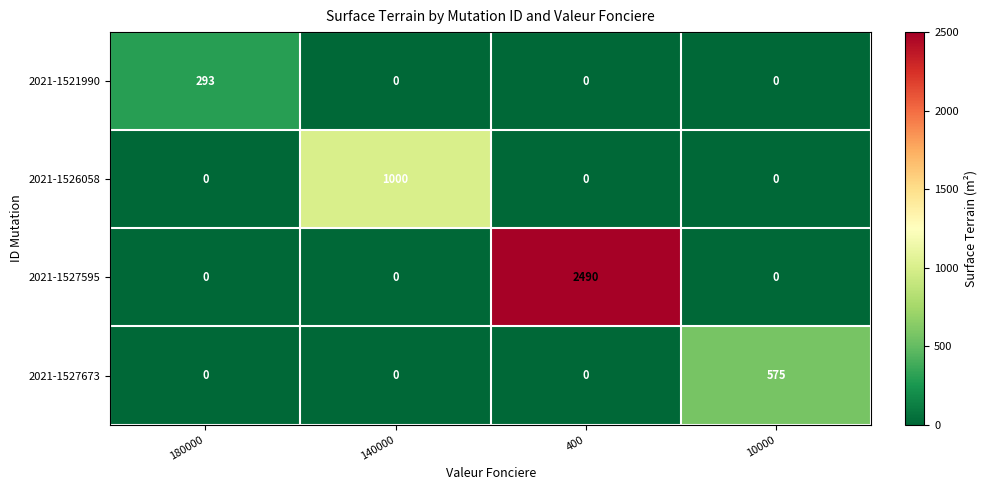

True or false: 2021-1527673 has a value of 575 at 10000.

True